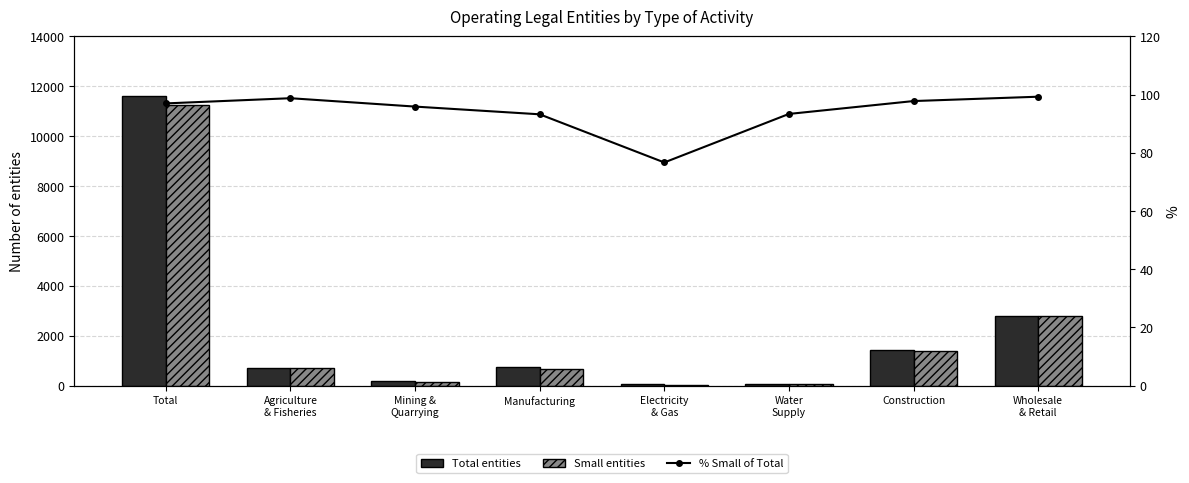

The value of % Small of Total at Manufacturing is 39.6. True or false?

False